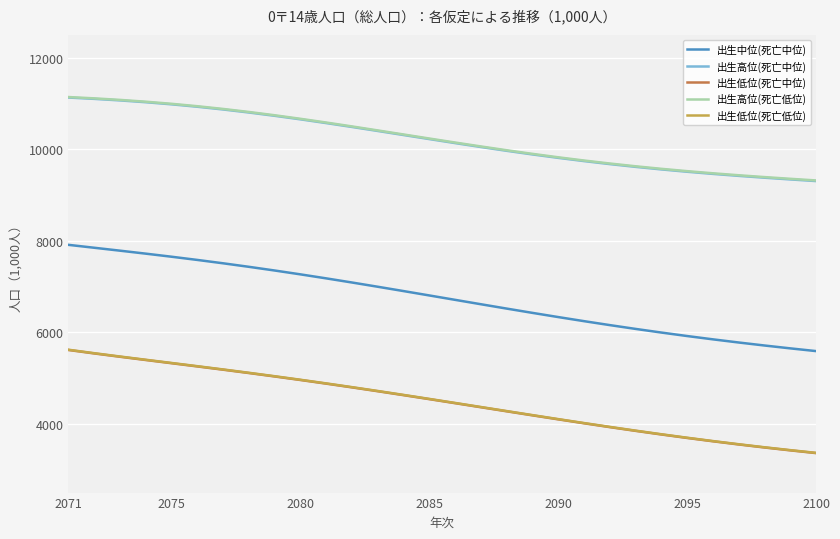

How many values in the 出生高位(死亡低位) series exceed 10232?

15